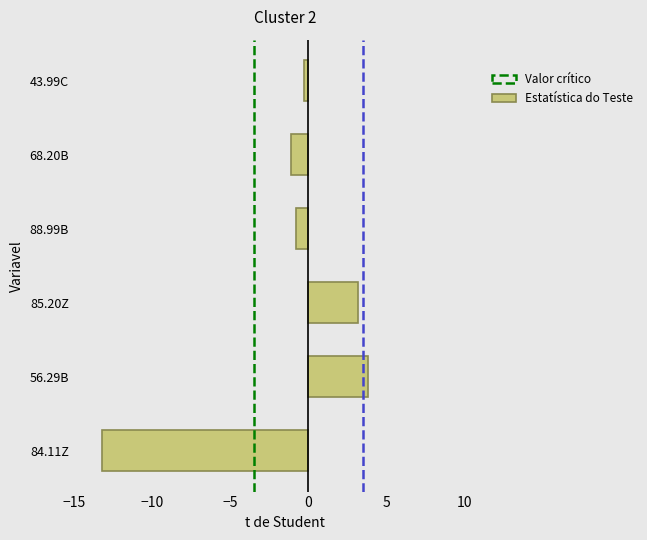

Reading bottom to top, transcribe all the data shown in this chart.

-13.2	3.8	3.2	-0.8	-1.1	-0.3